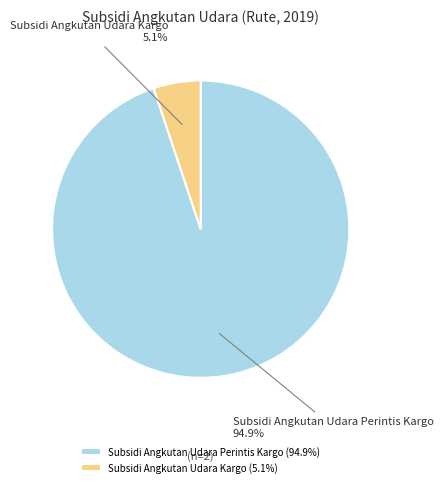

To the nearest percent, what is the difference between the largest and smallest slice percentages?

90%